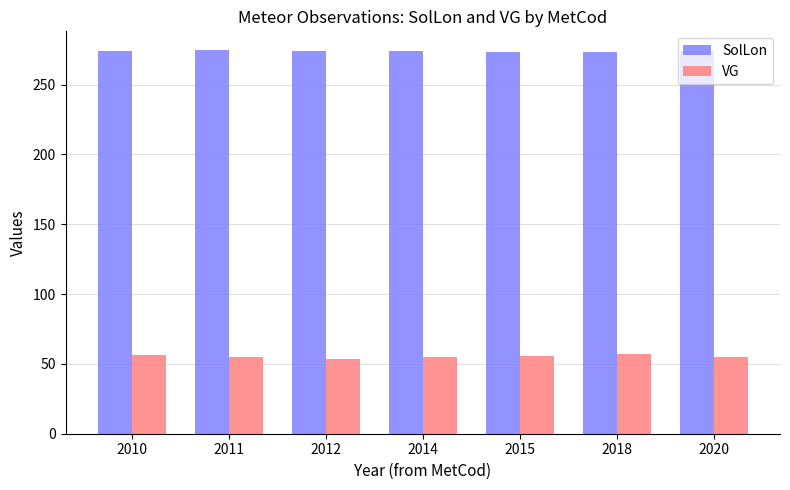

What is the difference between the highest and lowest values at 2015?

217.9